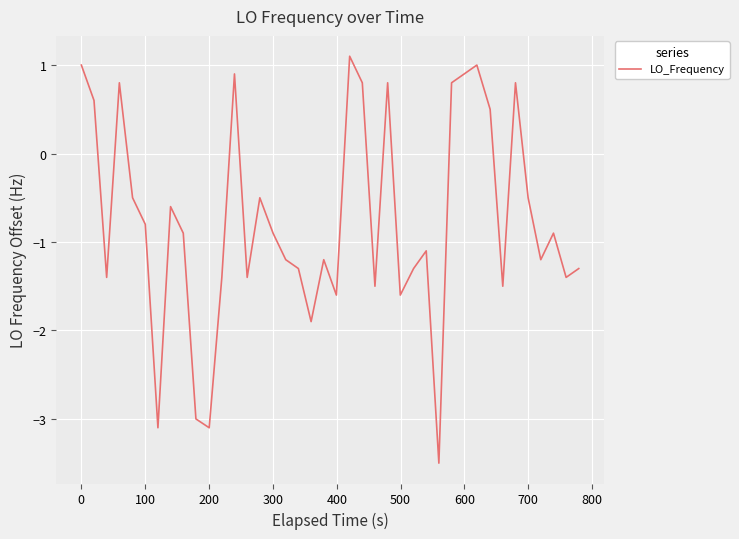

What is the sum of all values?

-30.6